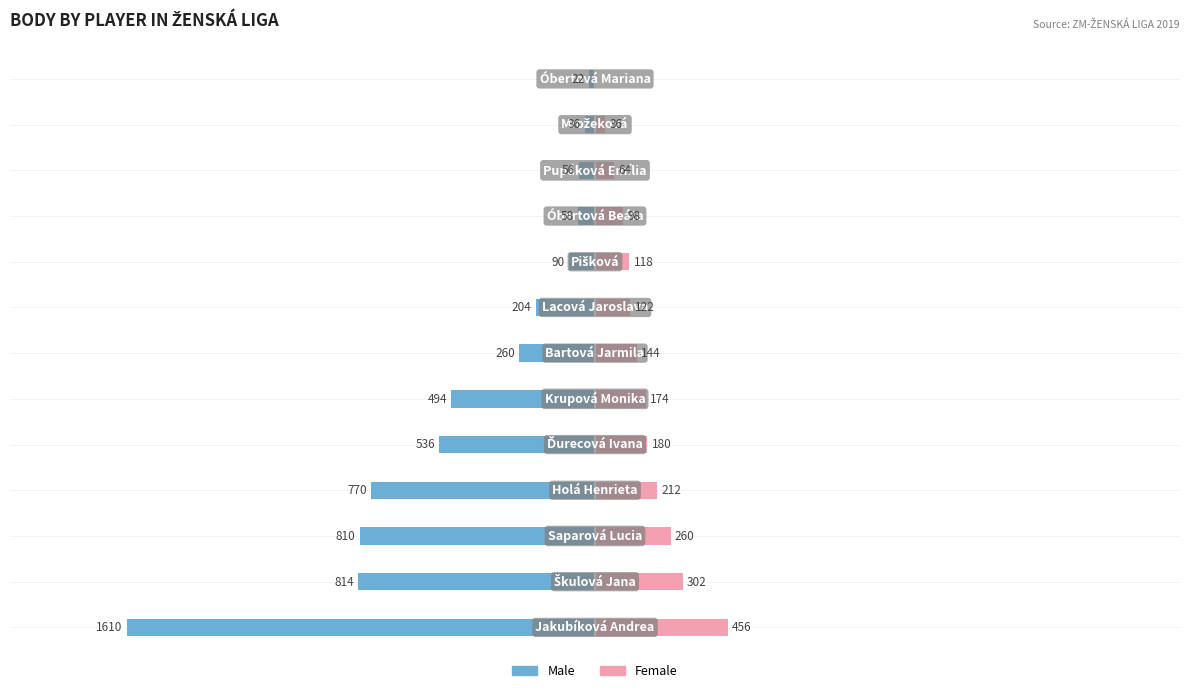

How many data points in Male are above -260?

6